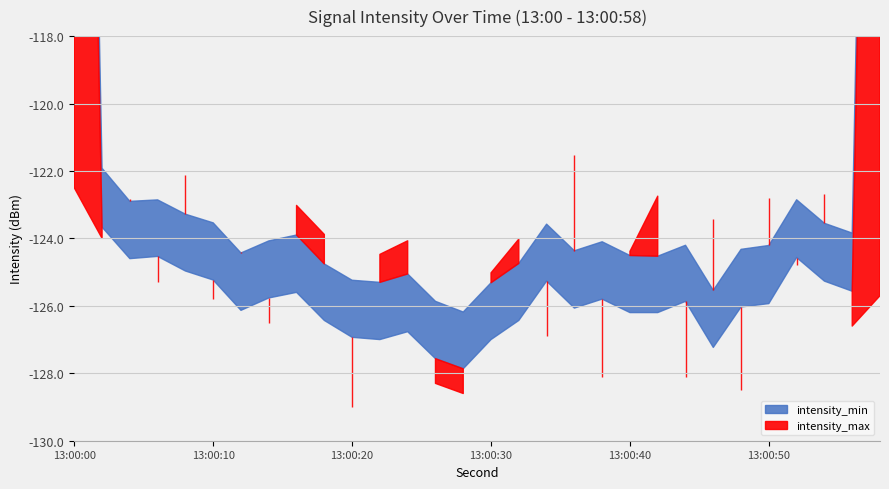

The intensity_max series shows -215.9 at 6. True or false?

False